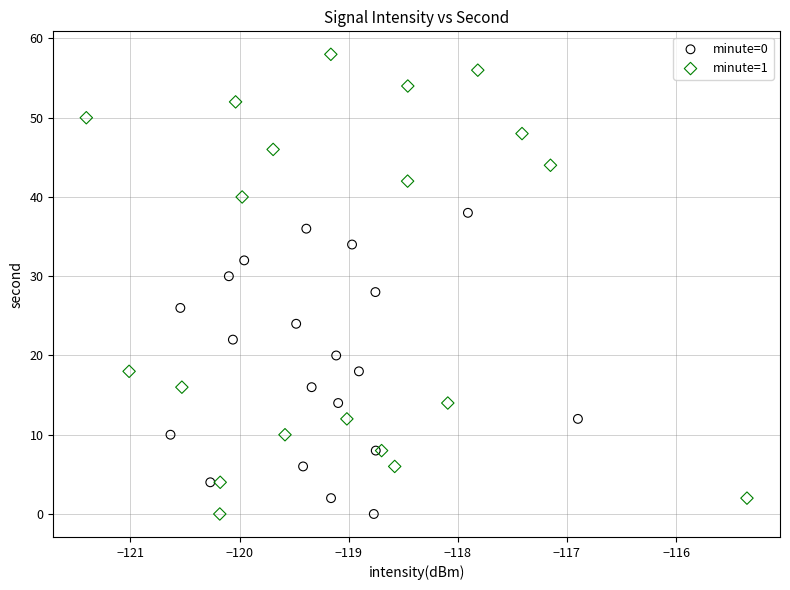

Which series contains the highest Y value?

minute=1